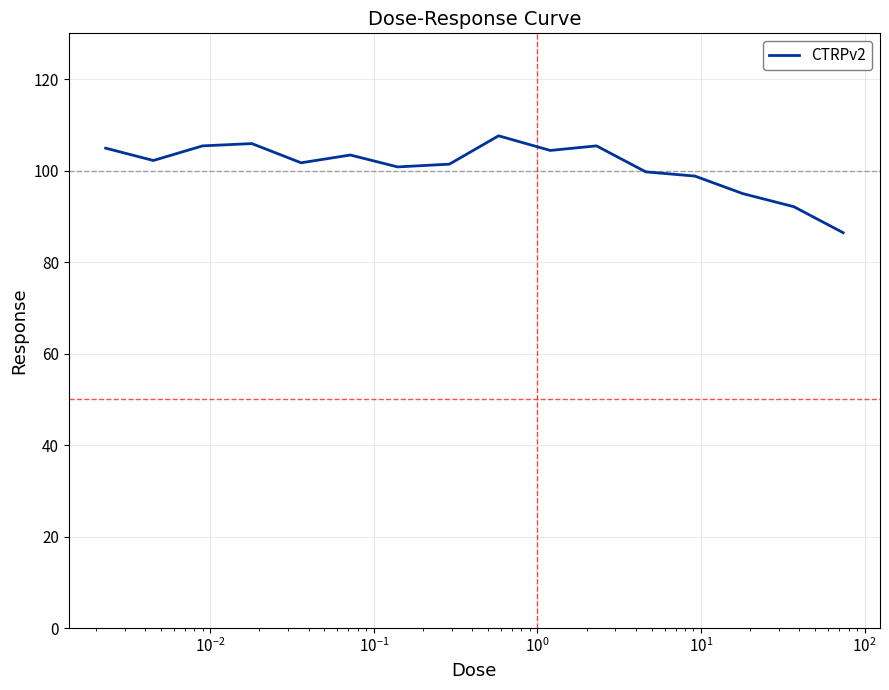

Is this an area chart (filled region under the line)?

No